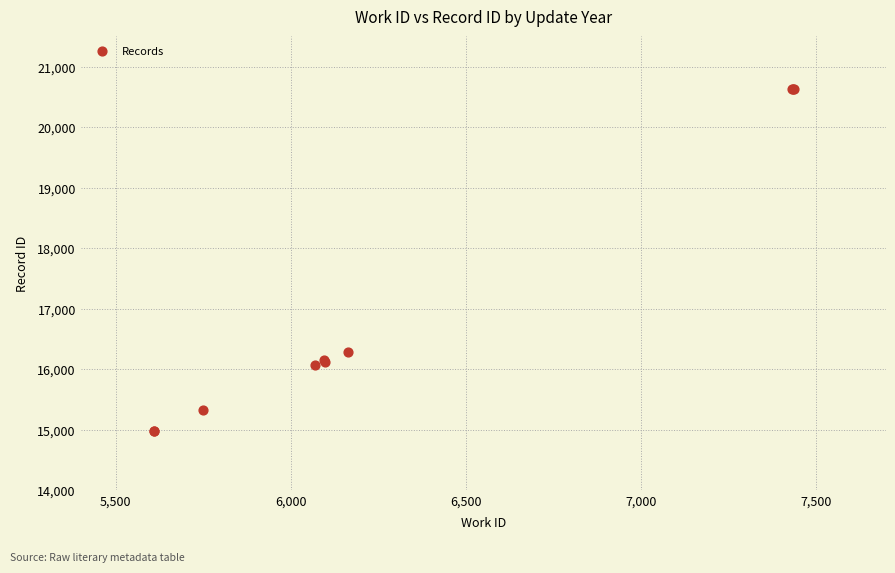

What Y value in the scatter plot is closest to 17807?

16280